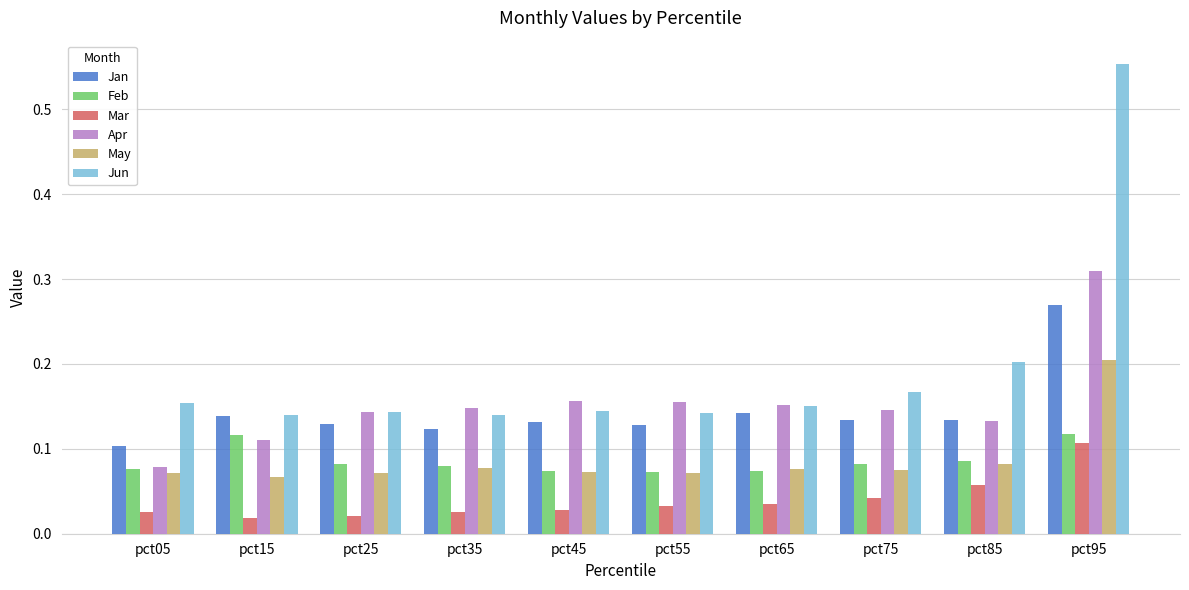

Which series has the largest range (max minus min)?

Jun